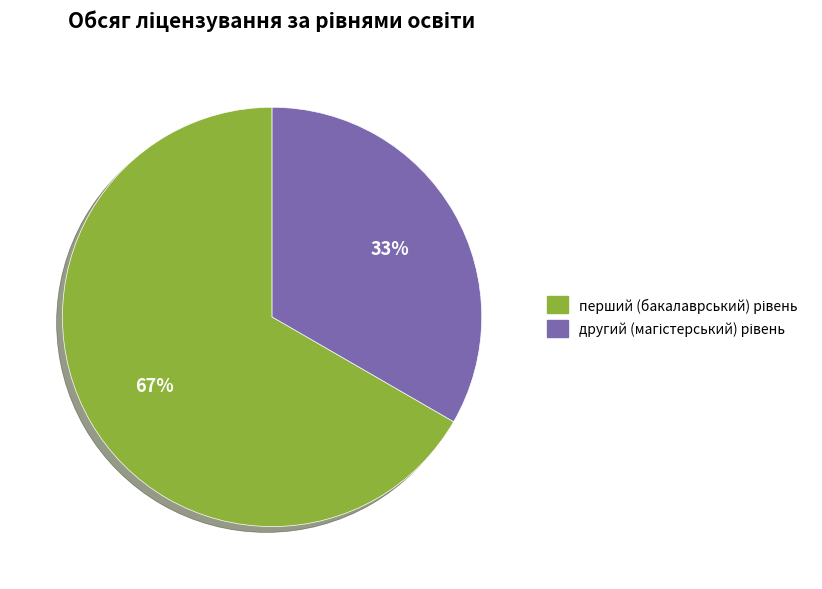

Is there a majority slice in this chart?

Yes